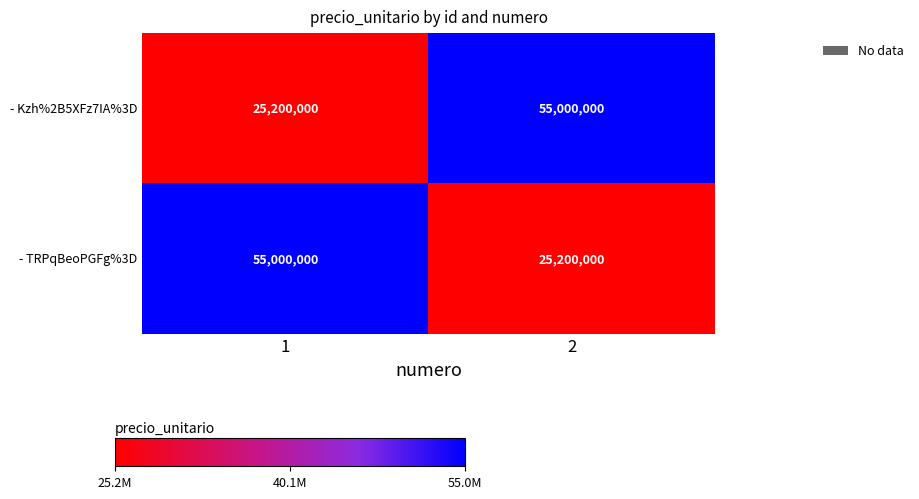

What is the smallest value displayed?

25200000